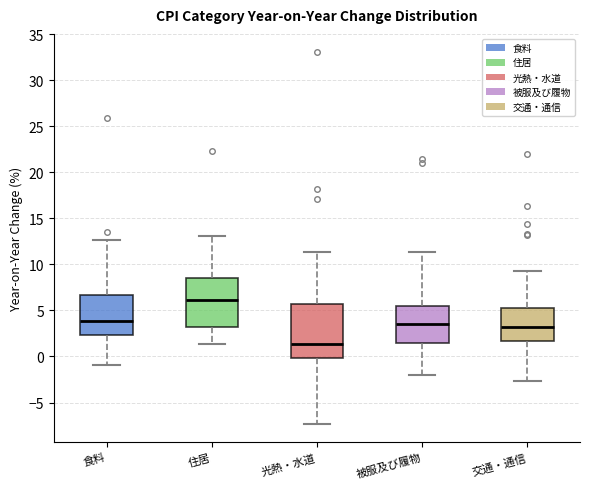

Where is the upper edge of the box for 住居 on the y-axis? The values are not printed on the chart, so give them approximately, as read against the axis.

8.5